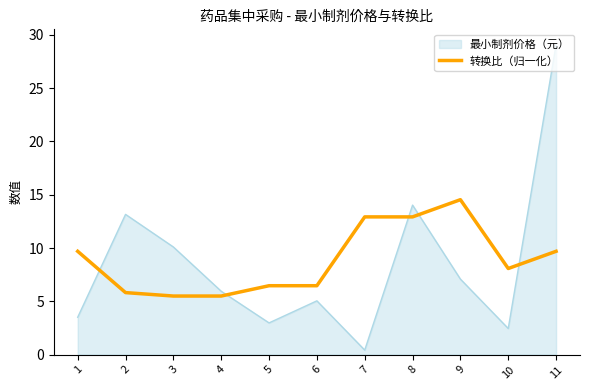

What is the spread (max minus min) of values at 8?

1.1